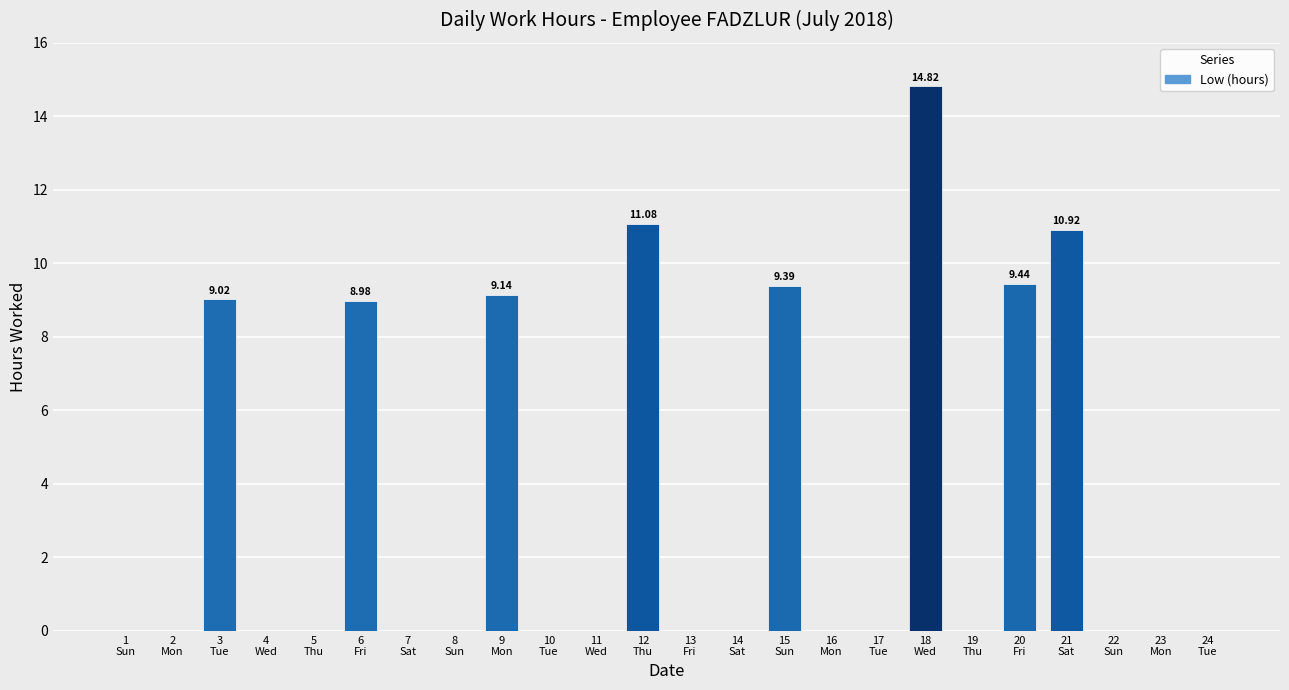

What is the sum of all values?

82.8